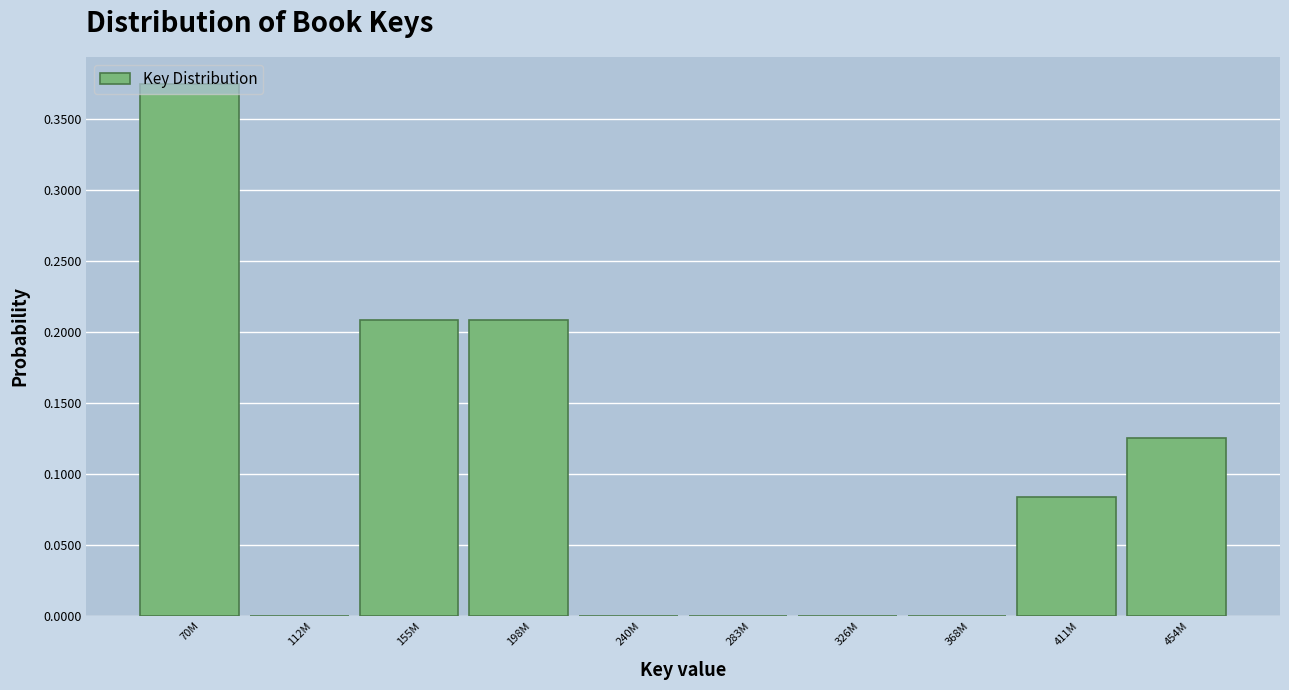

At which category does the chart reach its peak across all series?

70M